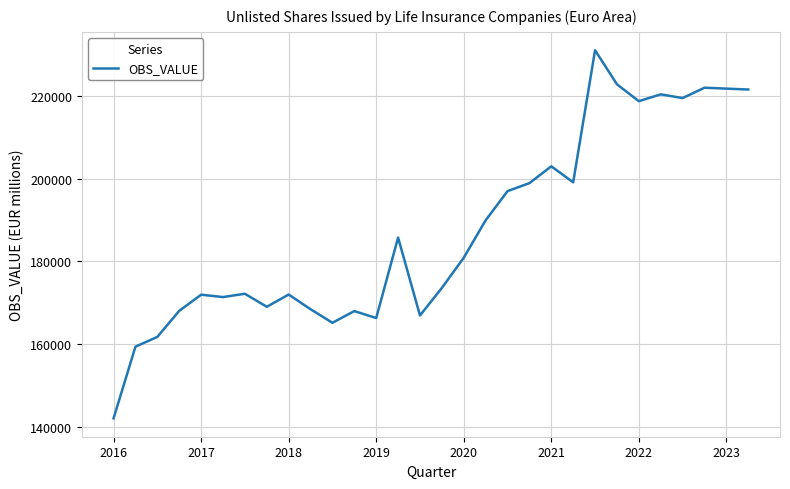

Does the chart have visible grid lines?

Yes